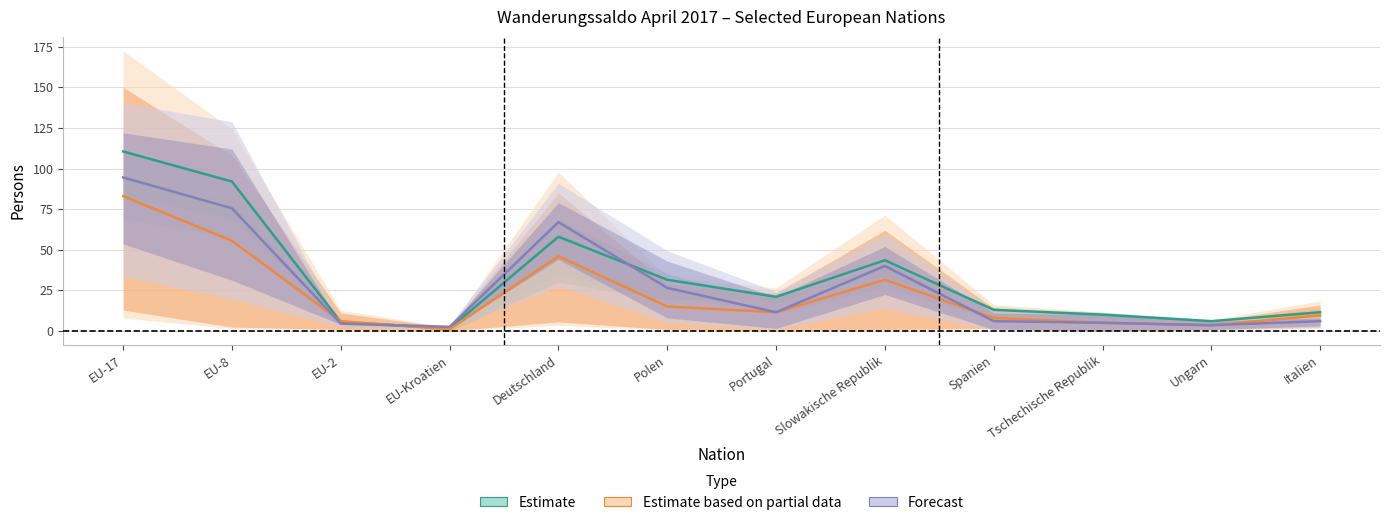

Is the value of Forecast at Polen greater than the value of Estimate at EU-17?

No